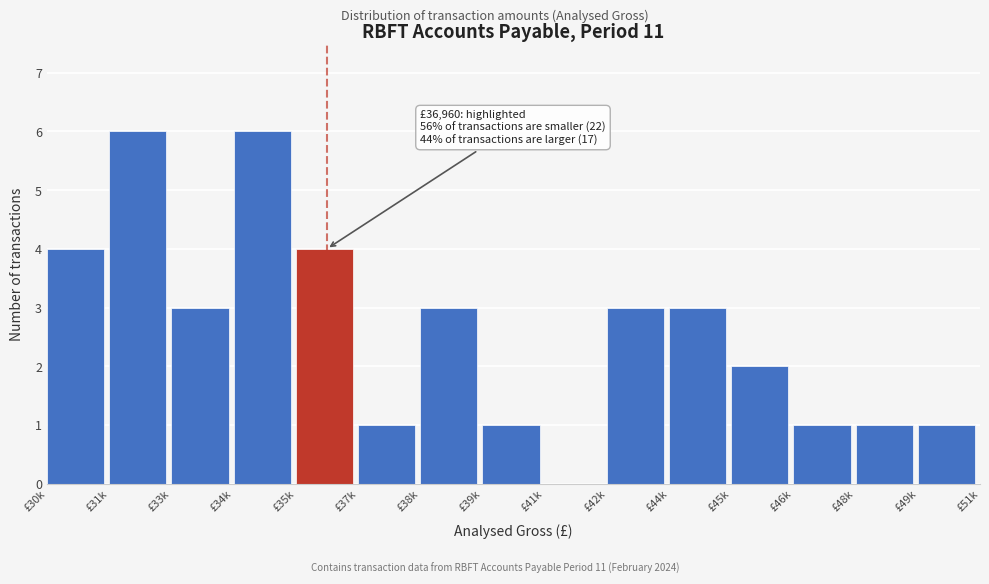

Reading left to right, what are all the values shown in this chart?

£30k=4	£31k=6	£33k=3	£34k=6	£35k=4	£37k=1	£38k=3	£39k=1	£41k=0	£42k=3	£44k=3	£45k=2	£46k=1	£48k=1	£49k=1